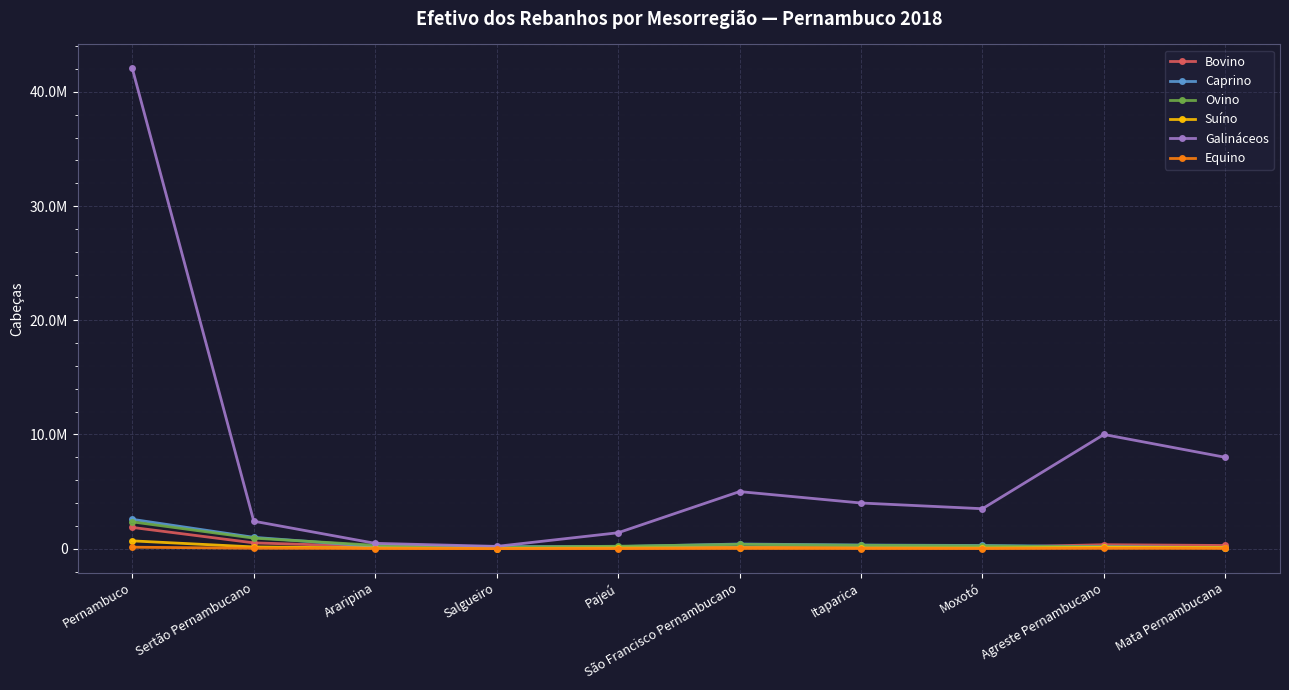

What is the total value across all series at Agreste Pernambucano?

10835000